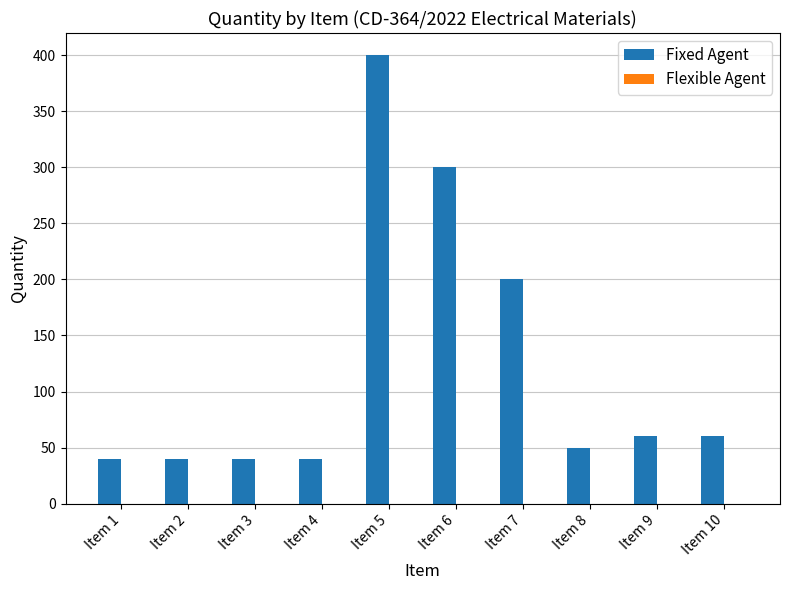

Reading left to right, transcribe all the data shown in this chart.

40	40	40	40	400	300	200	50	60	60